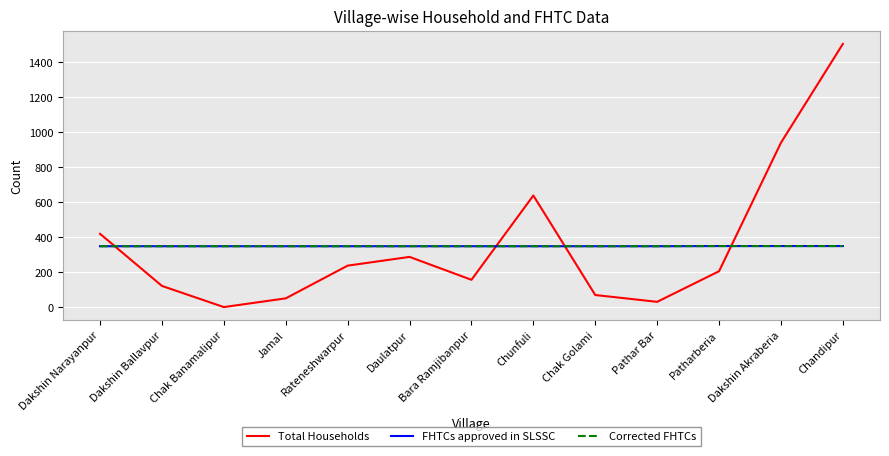

Which series has the widest spread of values?

Total Households